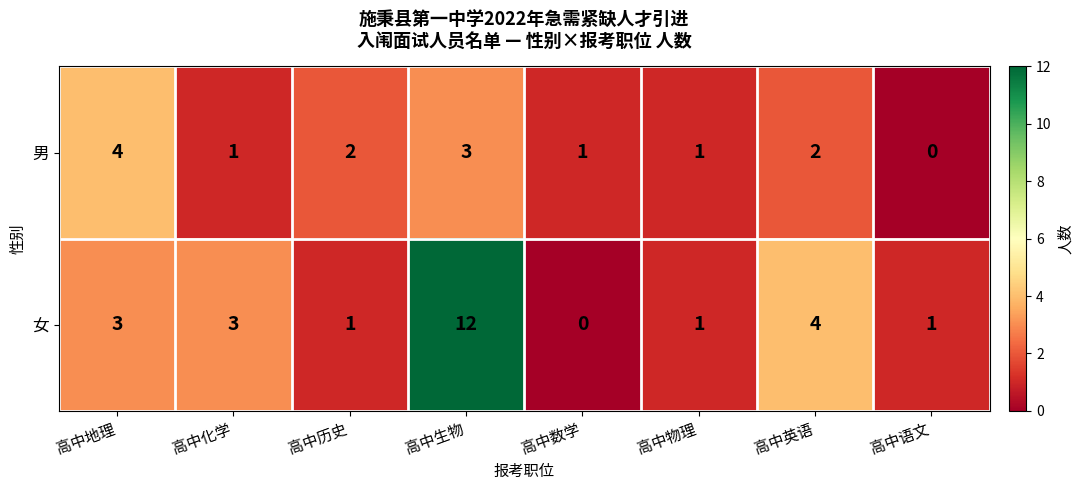

How many categories are shown in the chart?

8